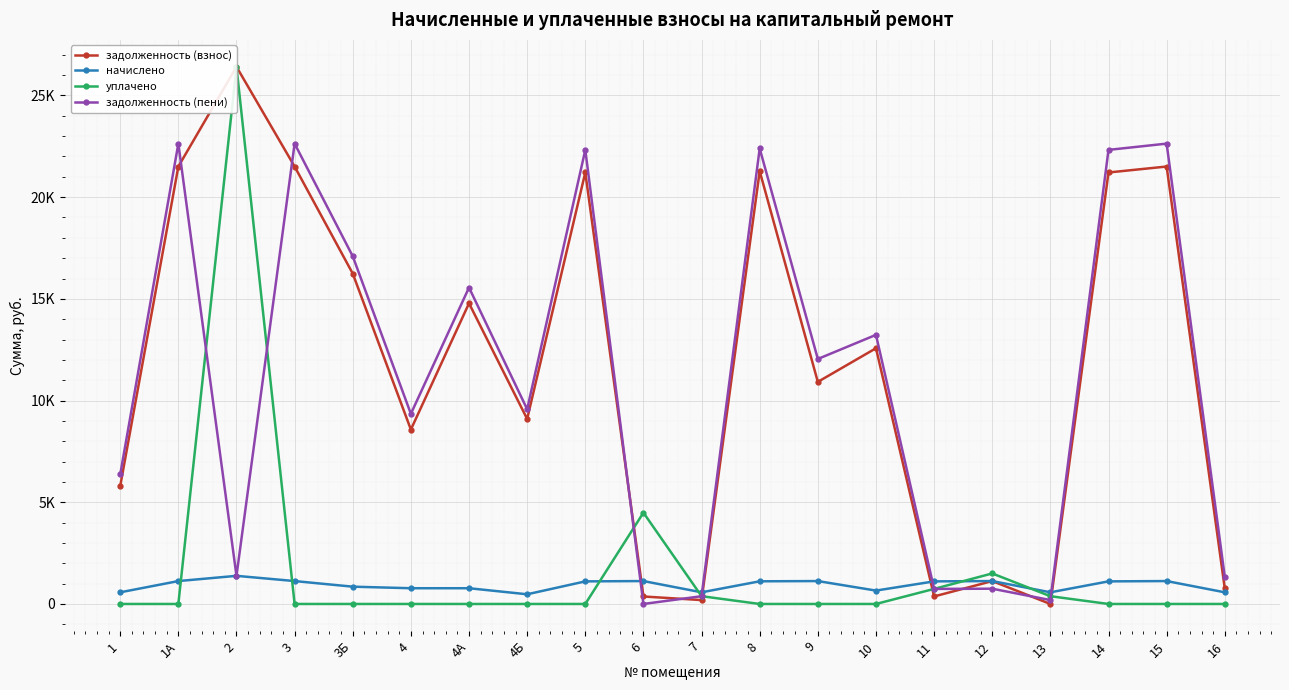

True or false: уплачено has more than 1 points higher than both neighbors.

True